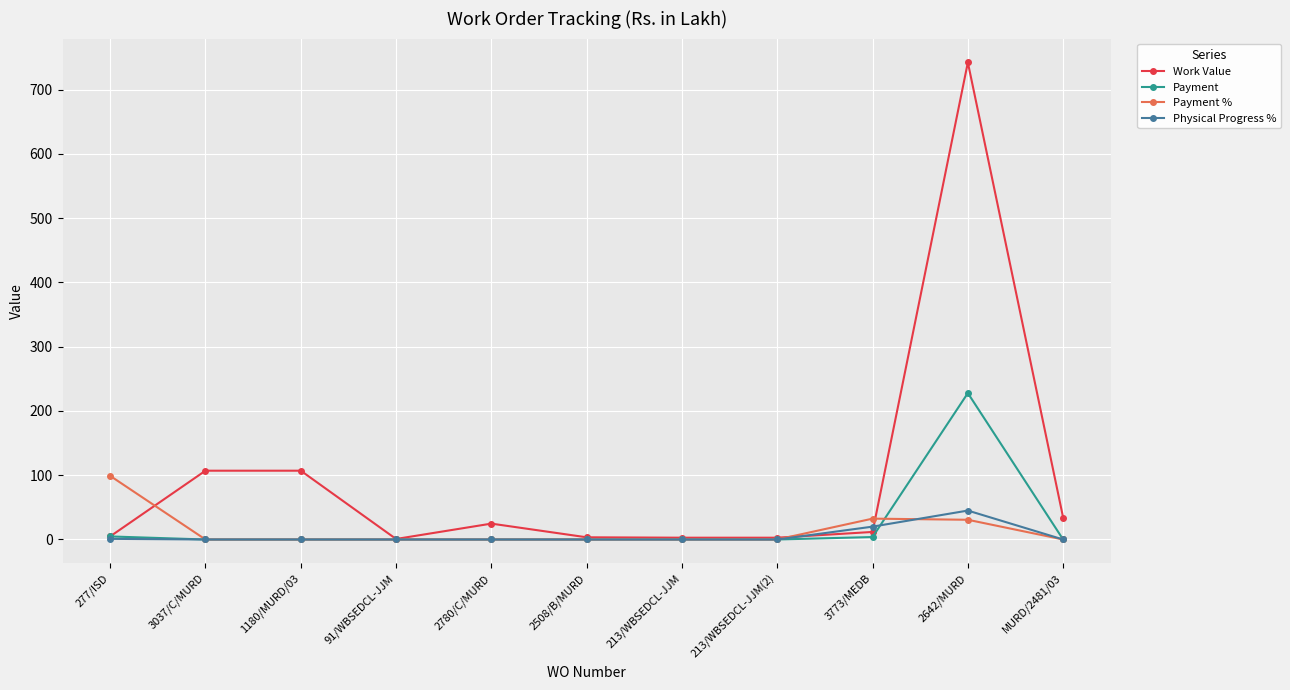

What is the maximum value for Payment %?

99.0